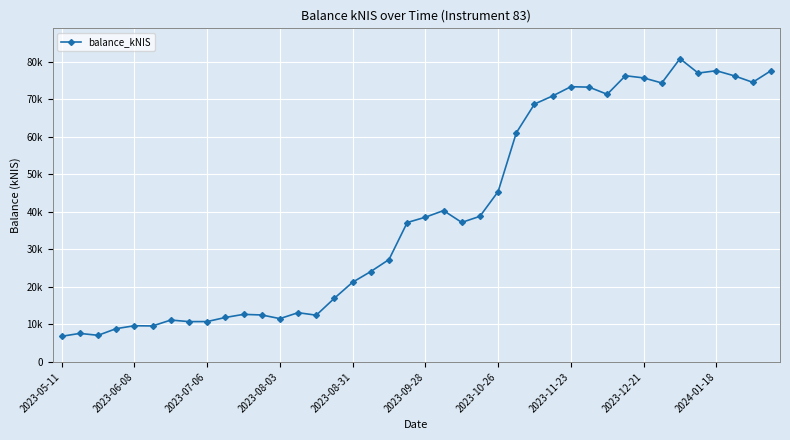

How many points are higher than both their immediate neighbors (excluding endpoints)?

10